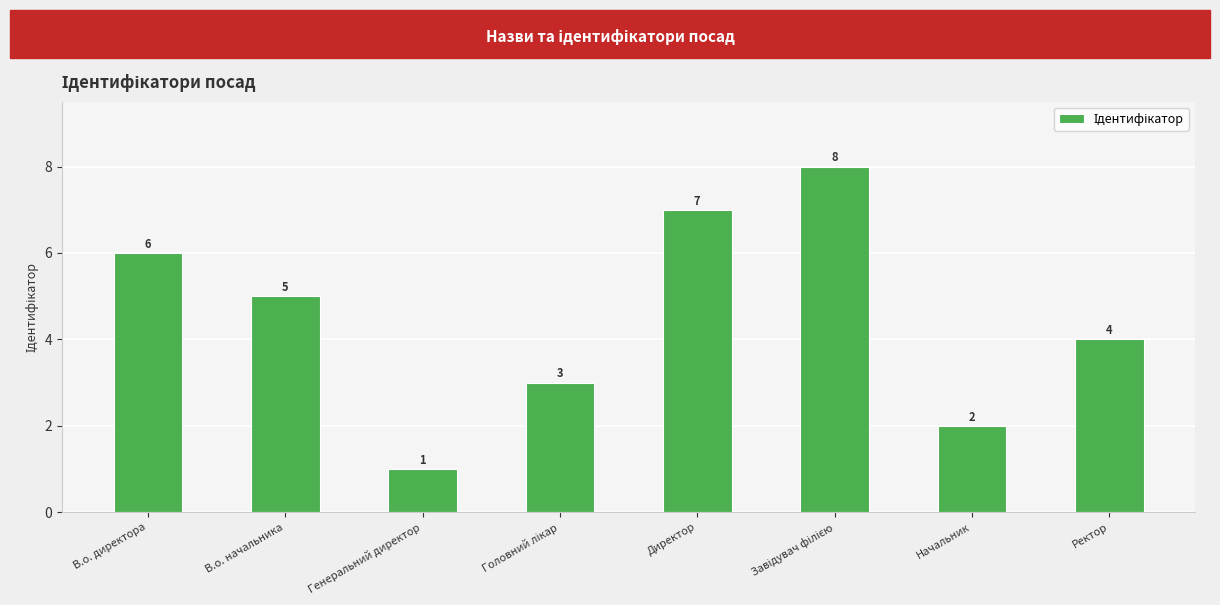

What is the maximum value shown in the chart?

8